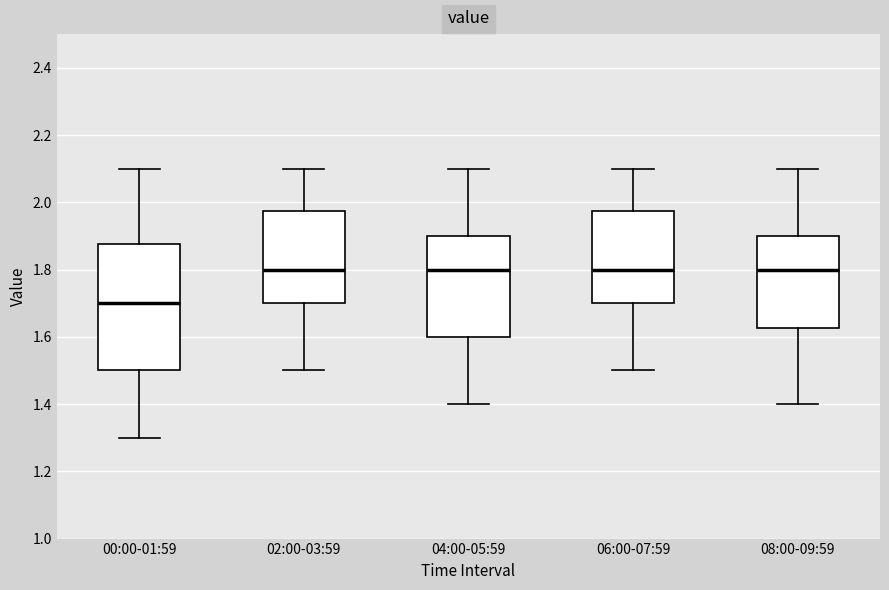

Which box is the tallest, from its lower edge to its upper edge?

00:00-01:59